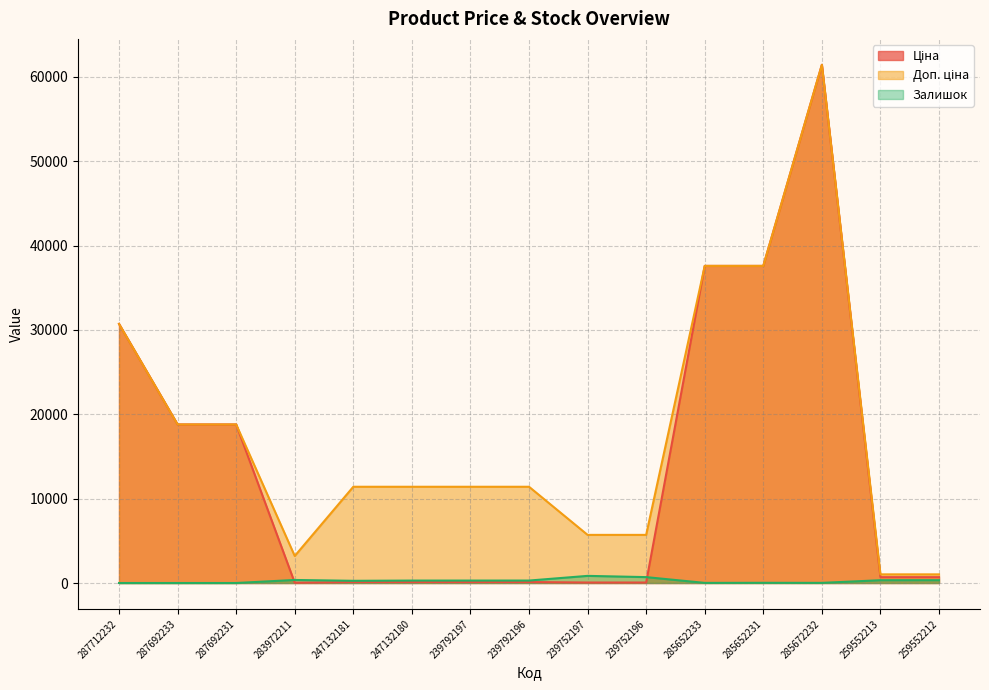

Which series changed the most between 247132180 and 239752197?

Доп. ціна